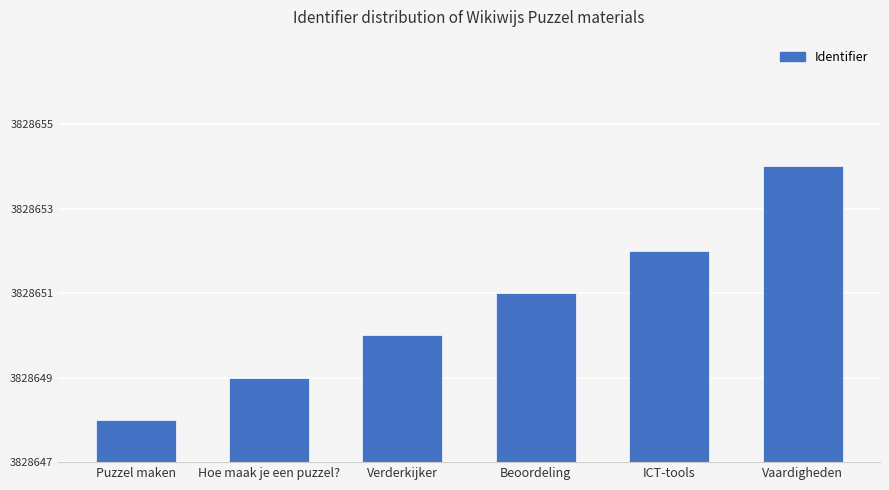

Are the bars horizontal?

No